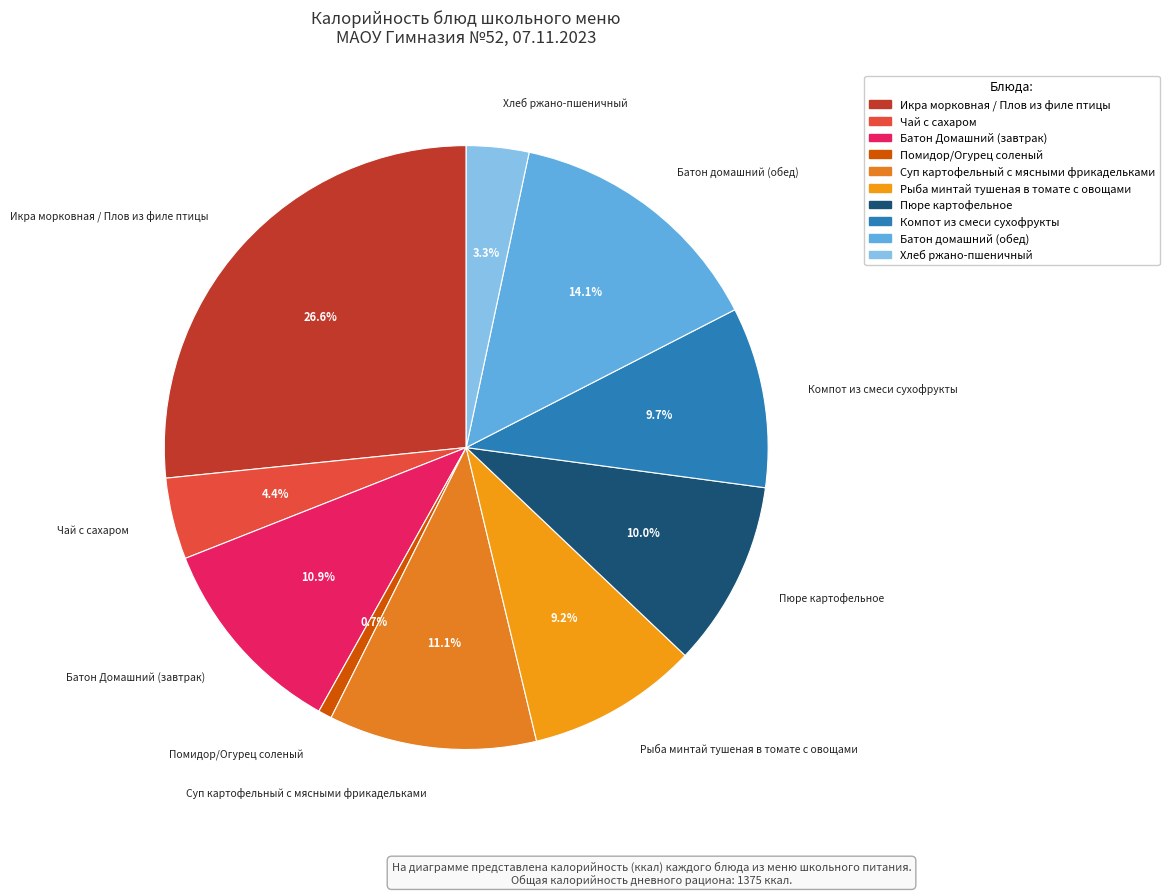

To the nearest percent, what percentage of the pie is Пюре картофельное?

10%